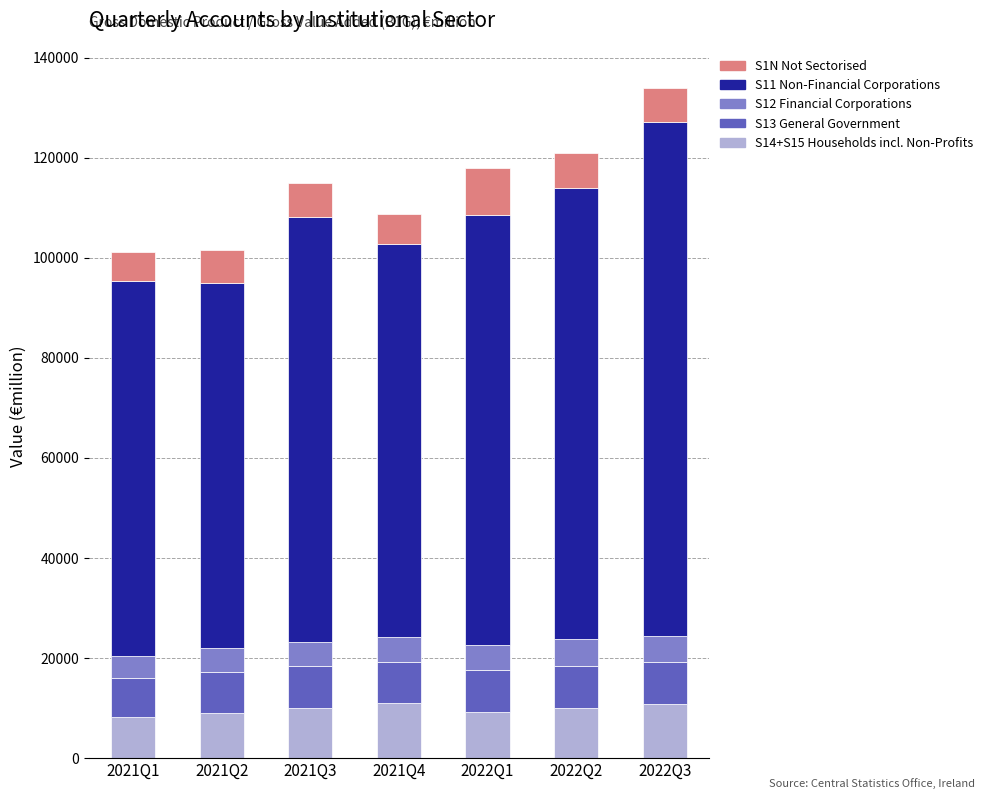

At which category is the sum across all series the highest?

2022Q3